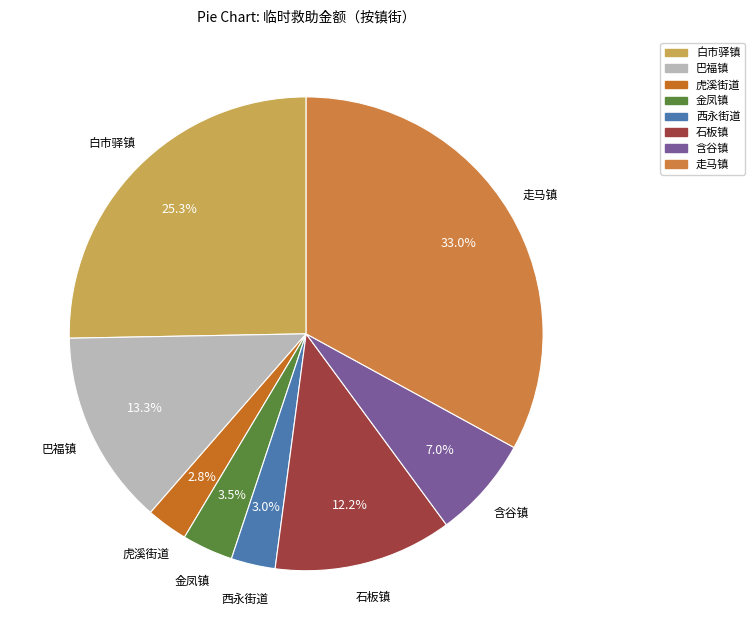

Between 石板镇 and 白市驿镇, which is larger?

白市驿镇